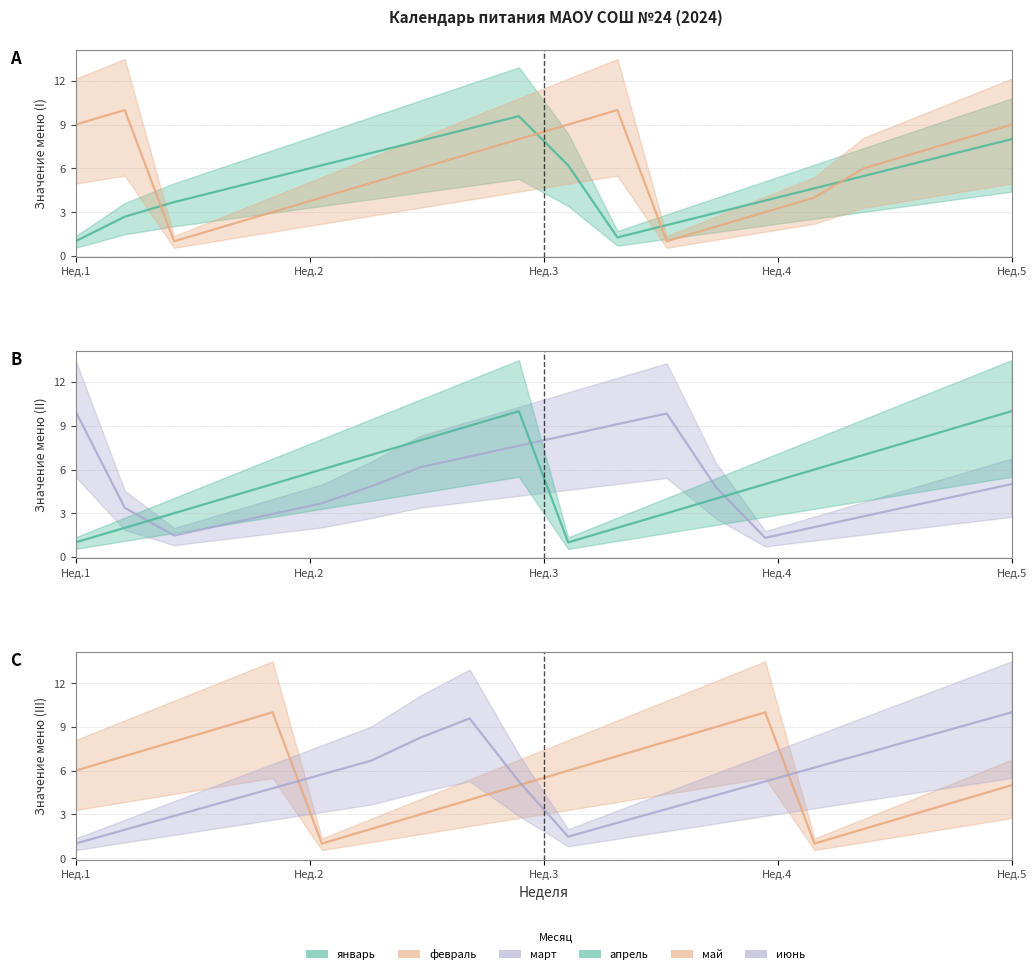

How many times do май_line and февраль_line cross each other?

4